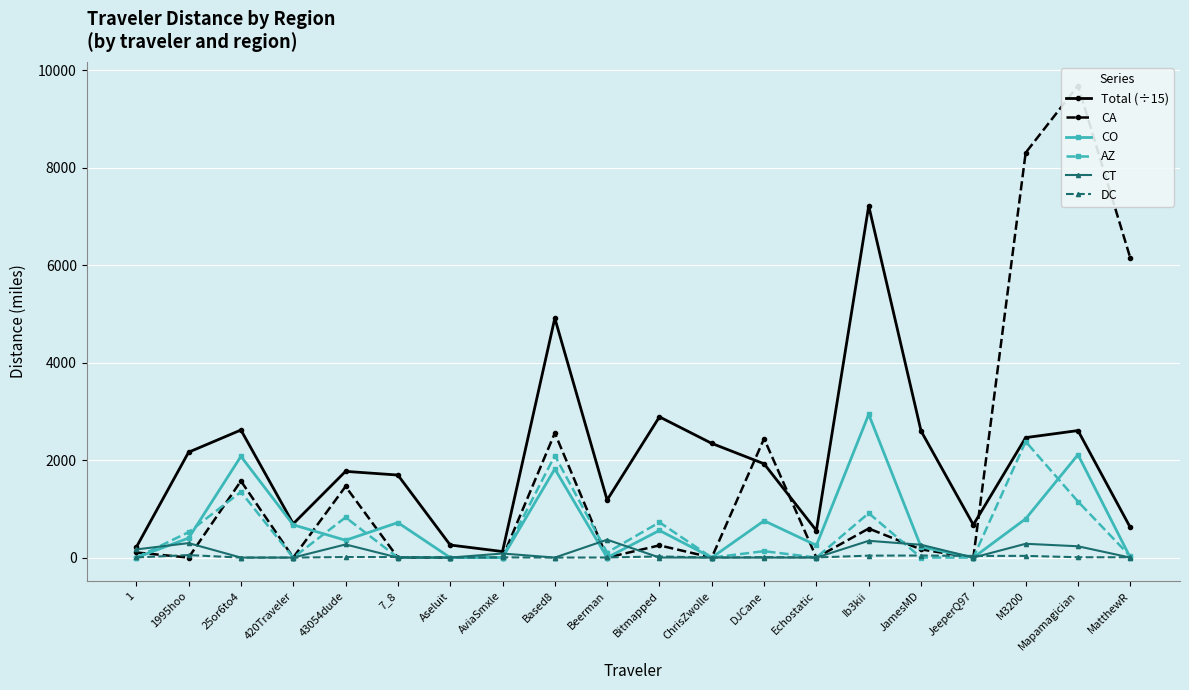

List the labels in order of AZ value, smallest first.

1, 420Traveler, 7_8, Aseluit, AviaSmxle, ChrisZwolle, Echostatic, JamesMD, JeeperQ97, MatthewR, Beerman, DJCane, 1995hoo, Bitmapped, 43054dude, Ib3kii, Mapamagician, 25or6to4, Based8, M3200